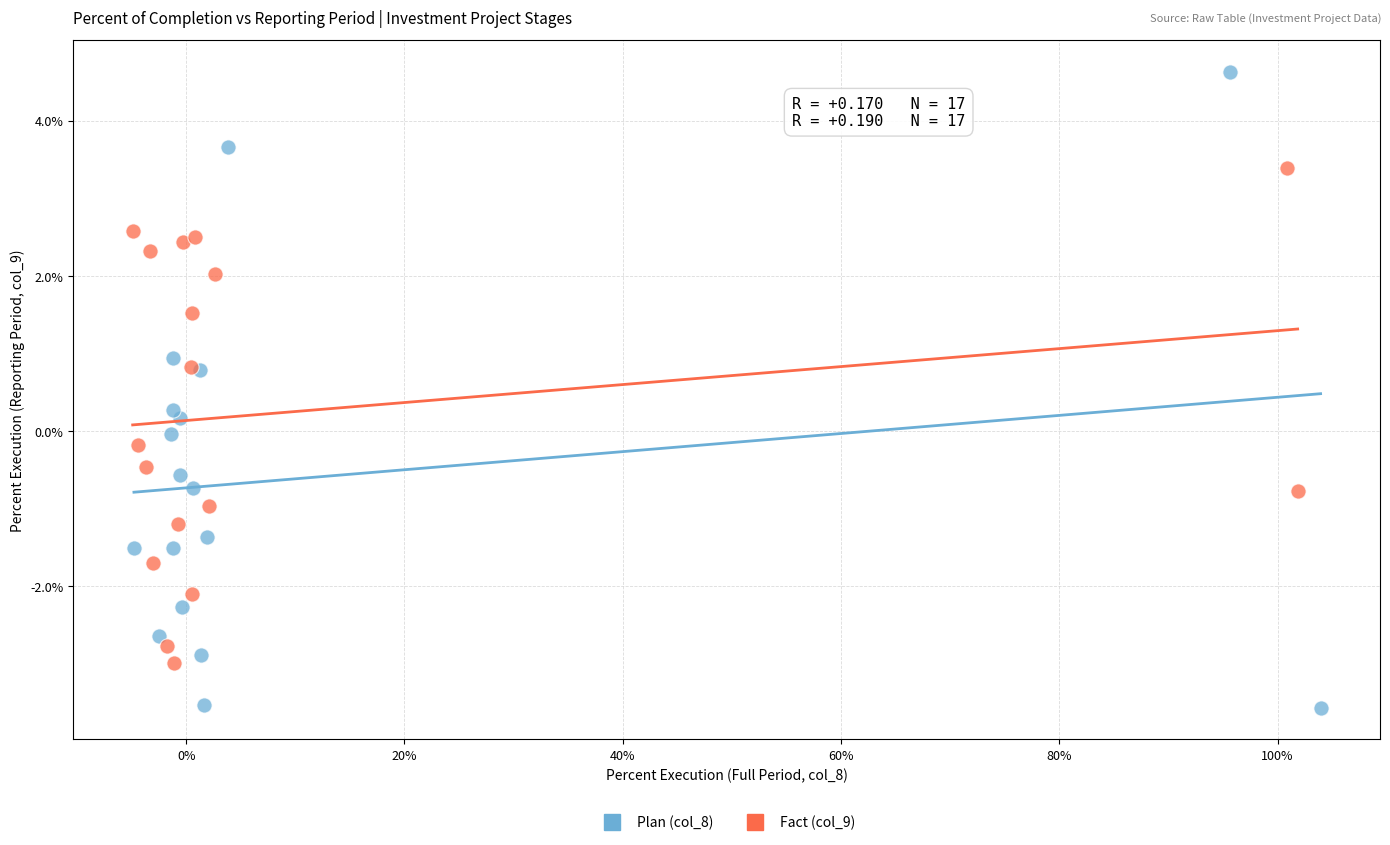

Which series contains the lowest Y value?

Plan (col_8)